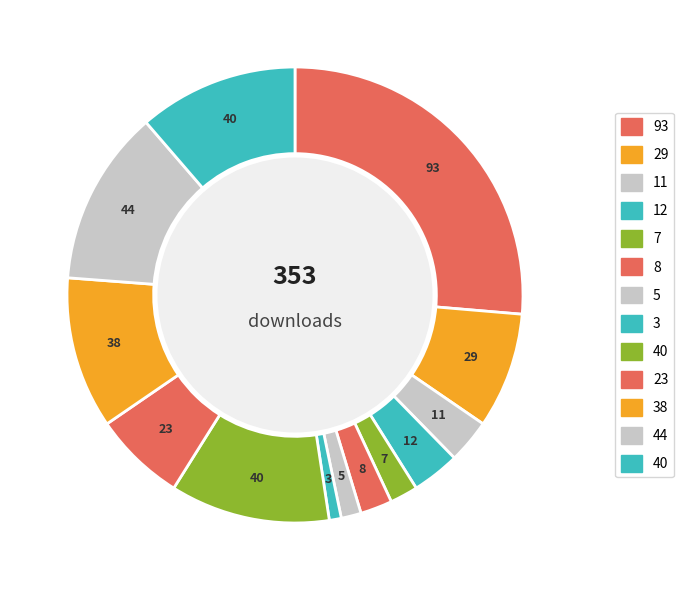

How many slices are in this pie chart?

13